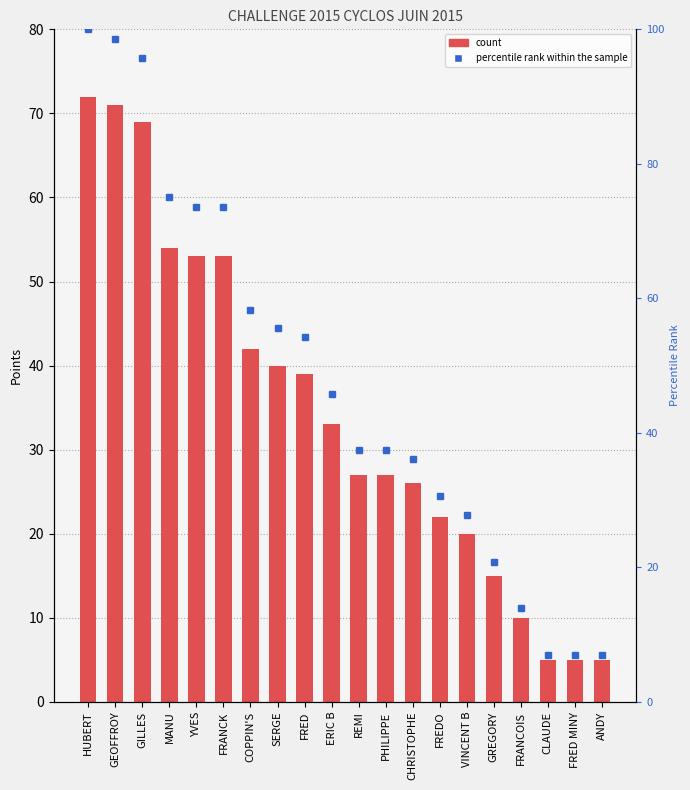

Count the number of categories in the chart.

20